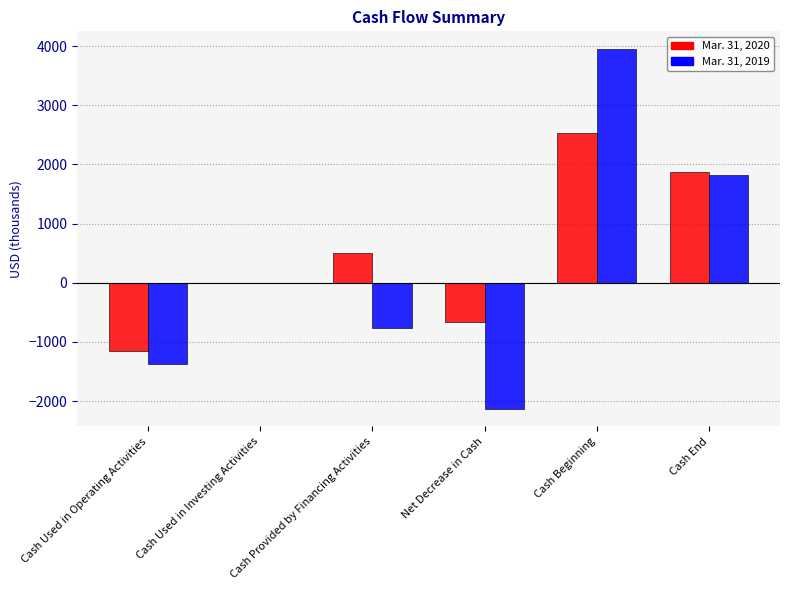

What is the total value across all series at Cash Beginning?

6480